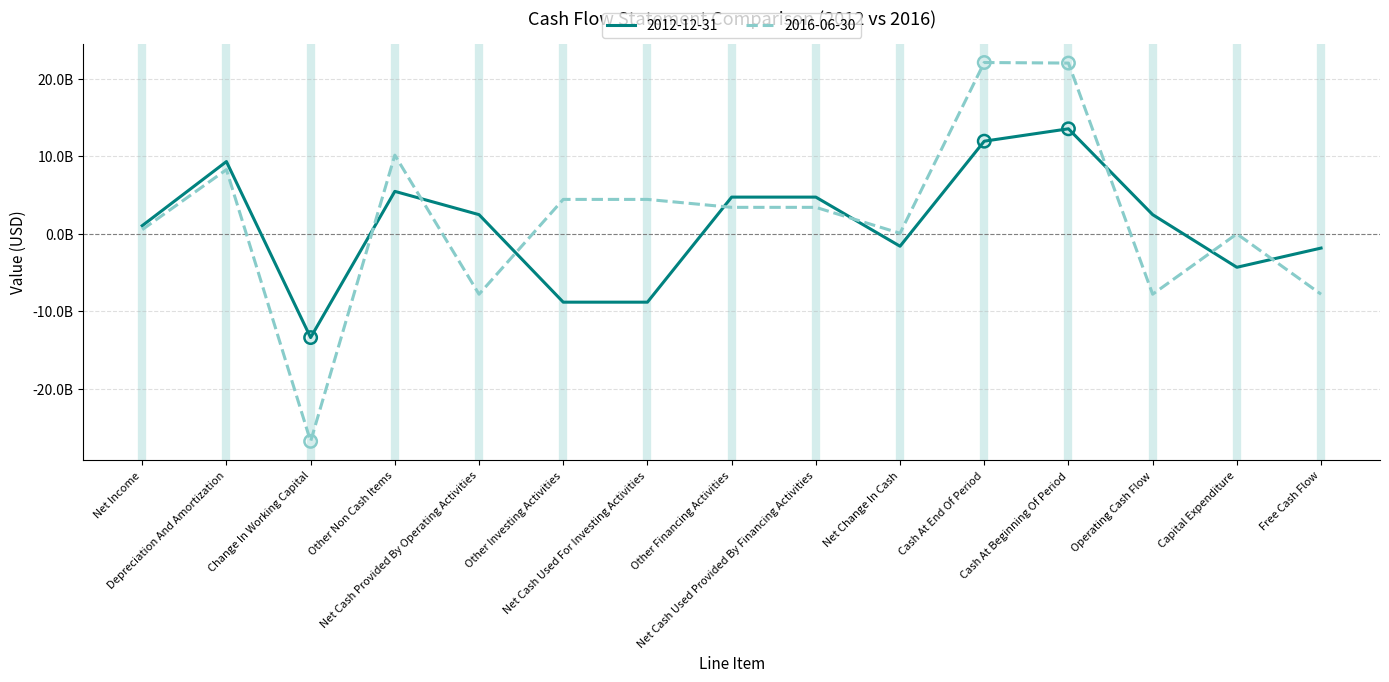

What is the total value across all series at Capital Expenditure?

-4319000000